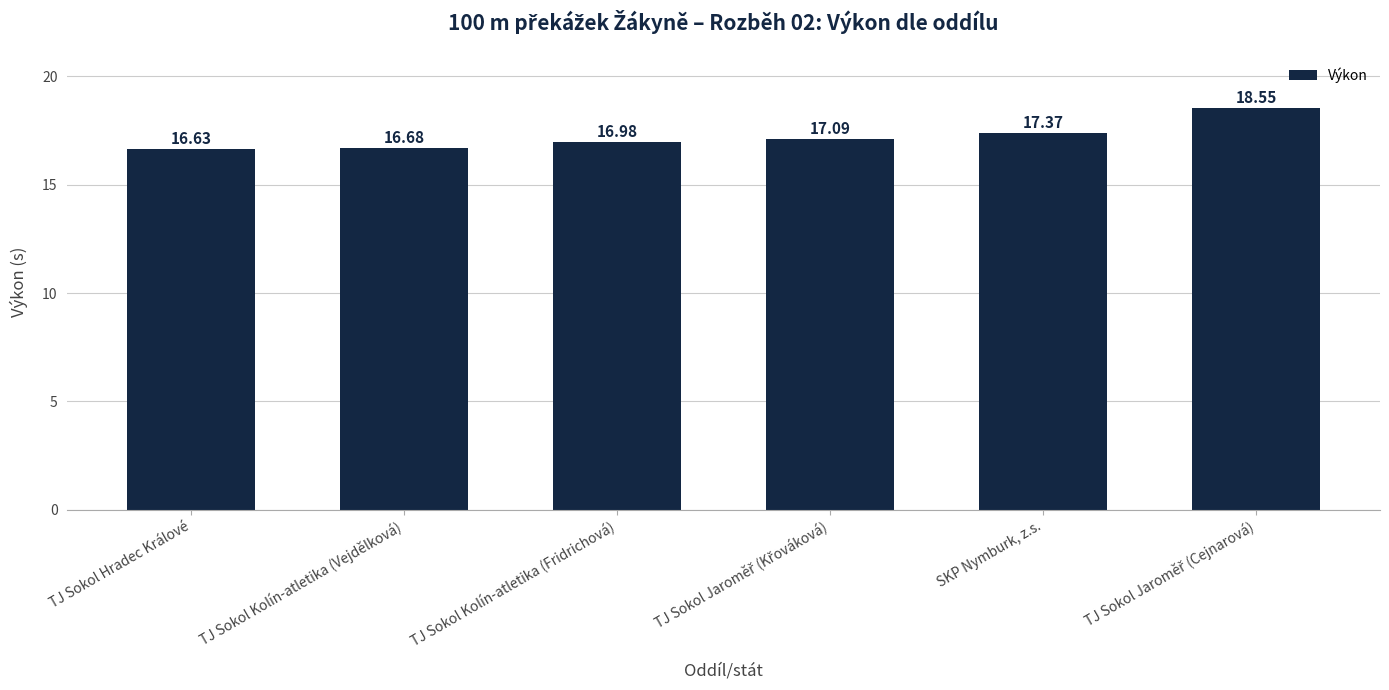

Reading left to right, list all the values displayed in this chart.

16.6	16.7	17.0	17.1	17.4	18.6